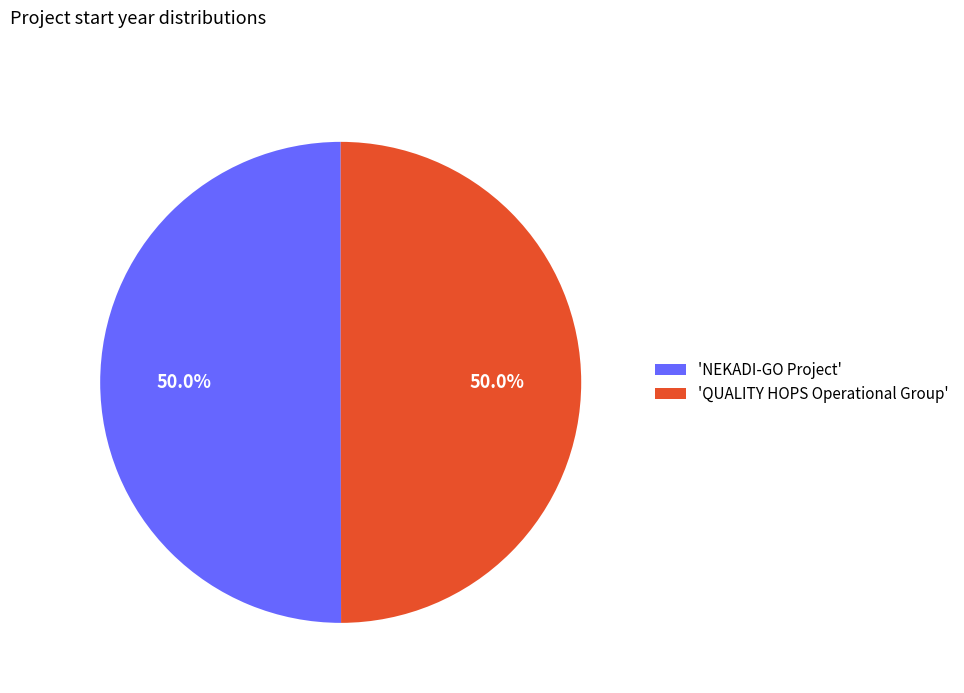

What is the total percentage of 'QUALITY HOPS Operational Group' and 'NEKADI-GO Project'?

100.0%